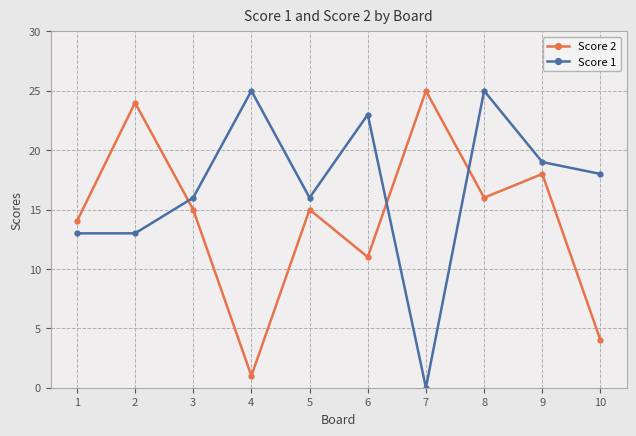

At which category does the chart reach its minimum across all series?

7